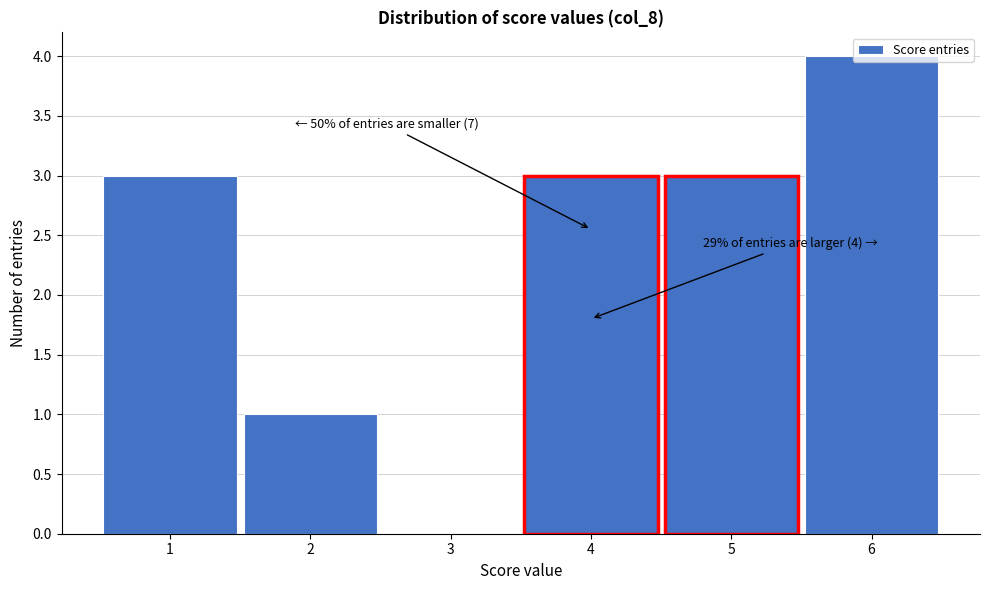

What is the approximate value at 5?

3